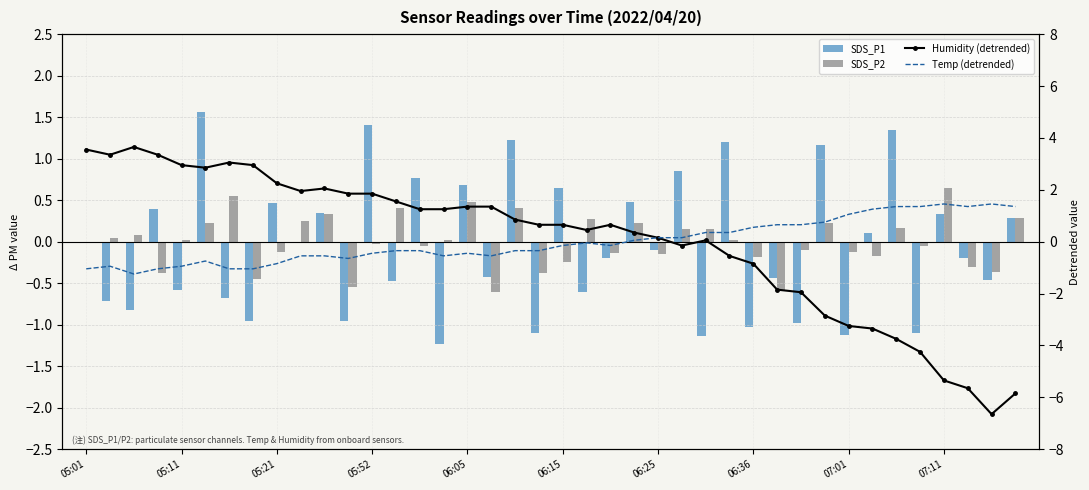

At how many categories does at least one series exceed 0?

40